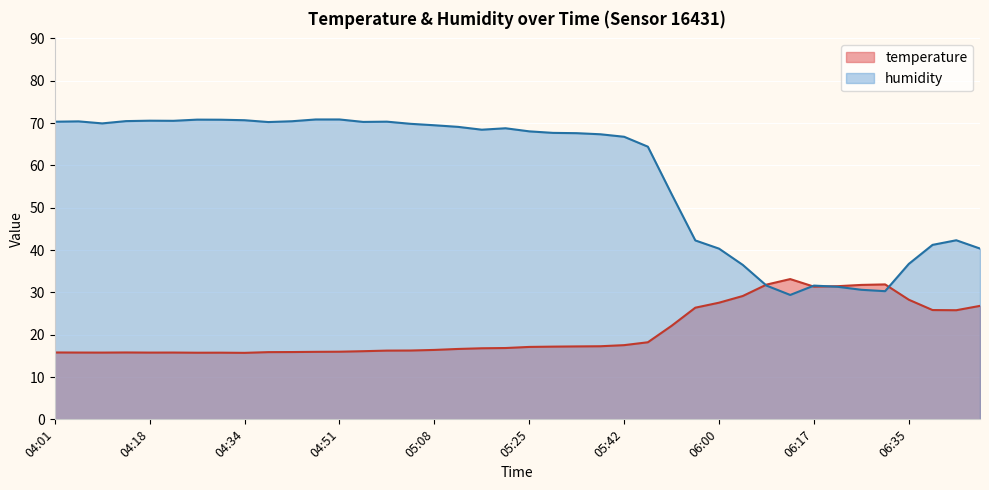

Where does the humidity series first go above 68?

04:01